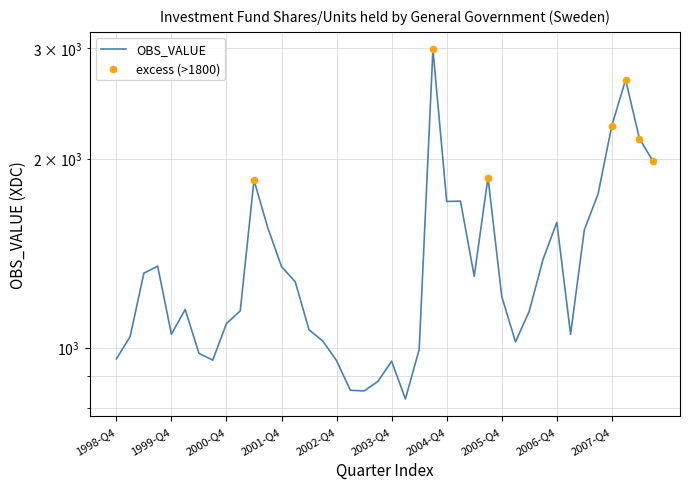

Which has a higher value, 2007-Q1 or 2002-Q4?

2007-Q1